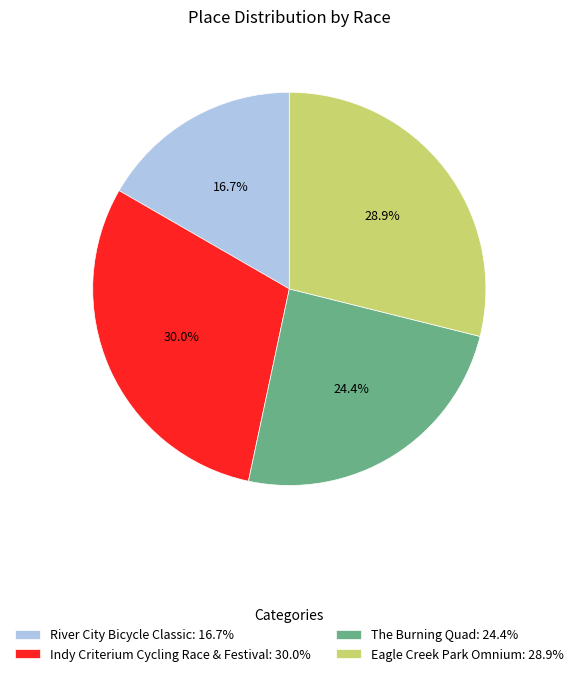

What is the ratio of the value at Eagle Creek Park Omnium: 28.9% to the value at Indy Criterium Cycling Race & Festival: 30.0%?

1.0